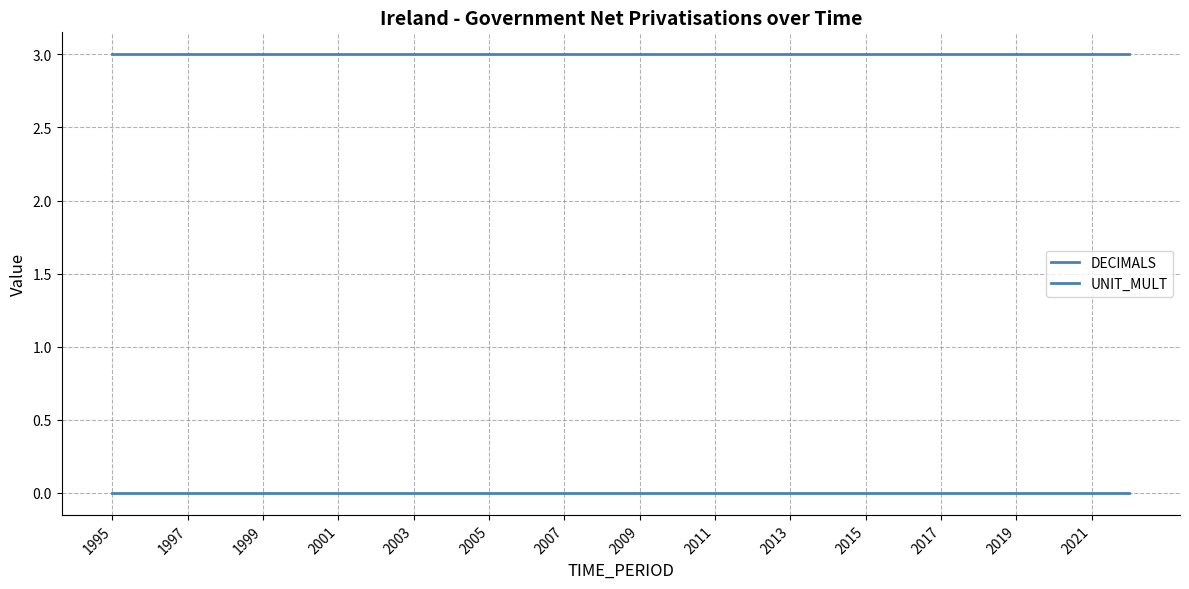

True or false: DECIMALS and UNIT_MULT cross at least once.

False